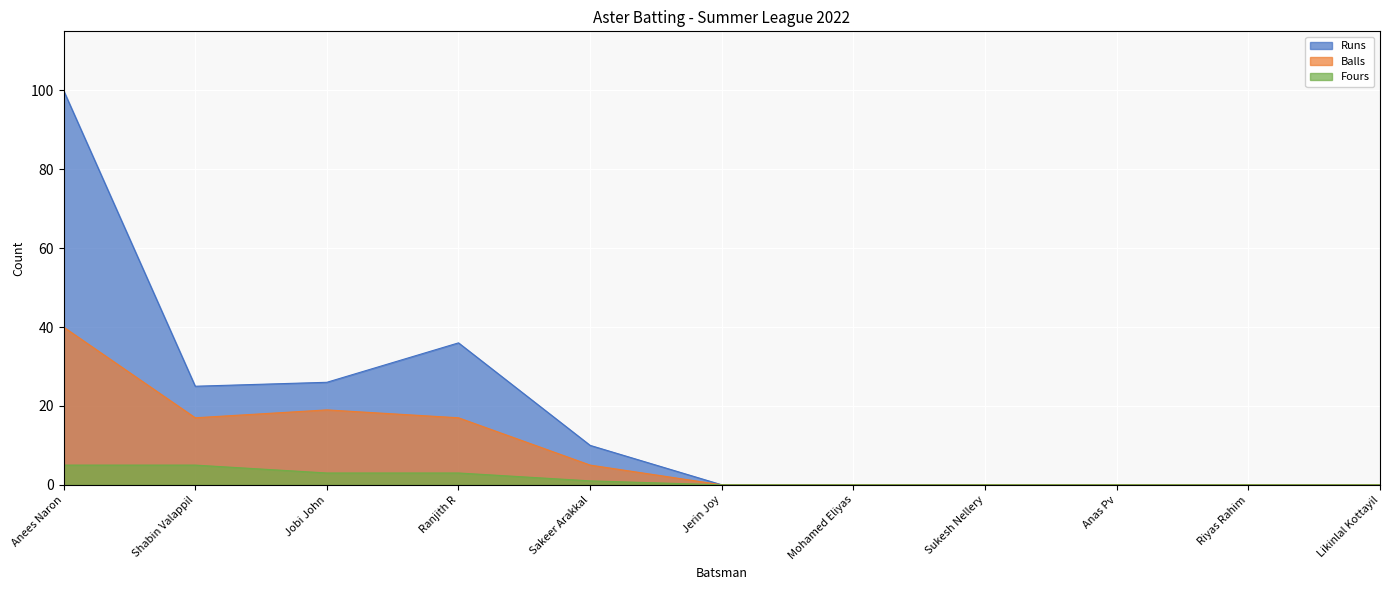

What is the difference between the Fours values at Anas Pv and Anees Naron?

5